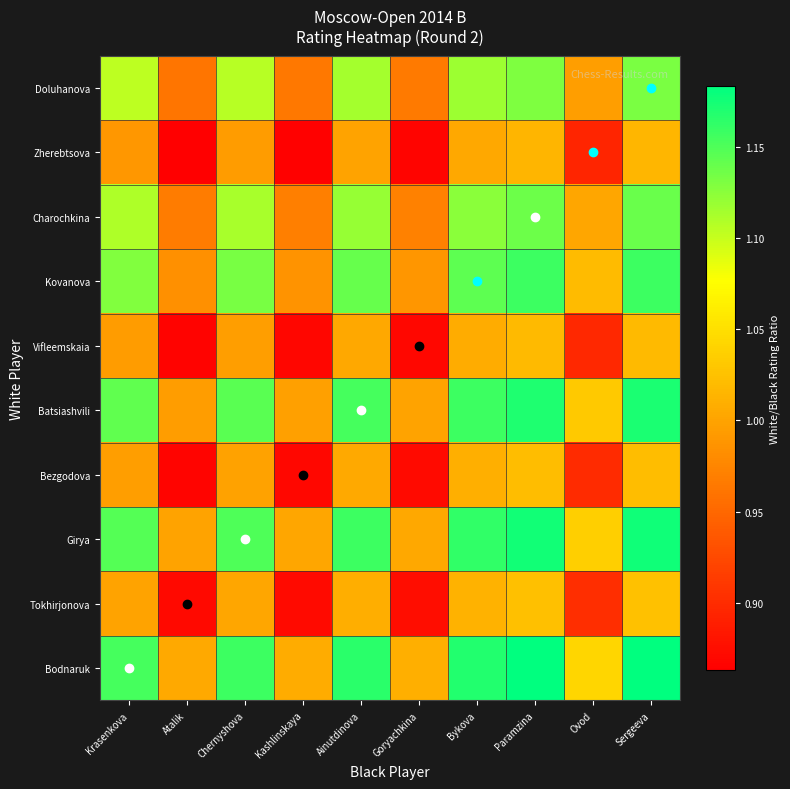

What is the spread (max minus min) of values at Ainutdinova?

0.2